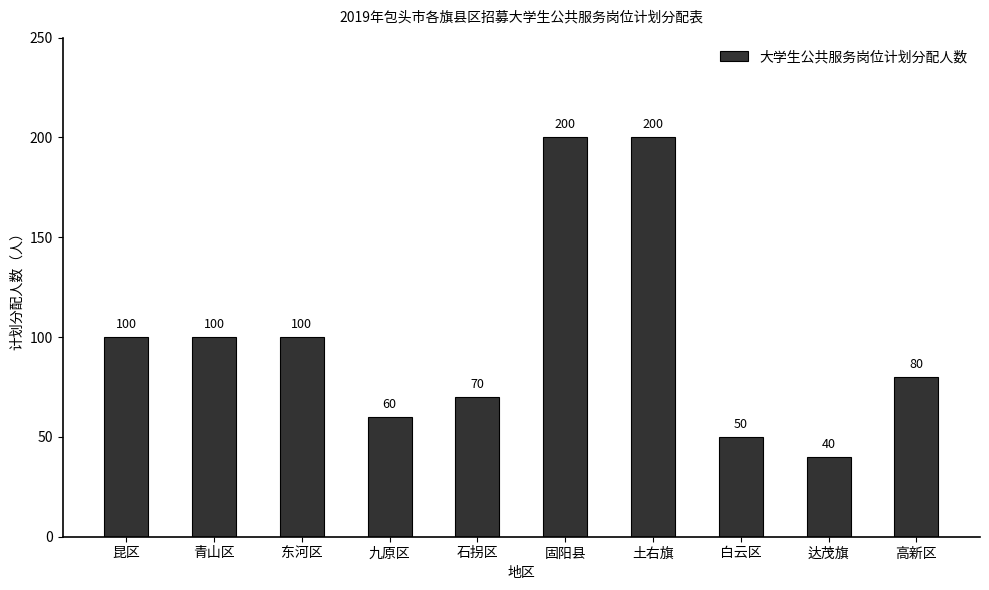

The value at 达茂旗 is 69. True or false?

False